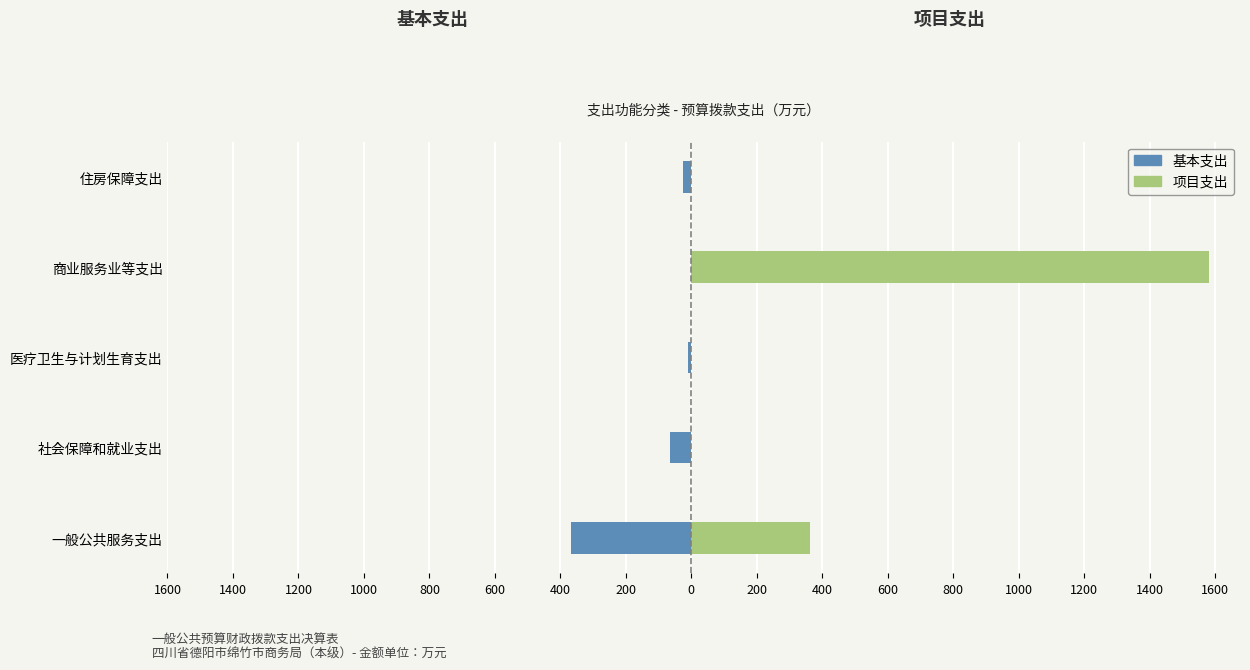

Which series changed the most between 社会保障和就业支出 and 商业服务业等支出?

项目支出